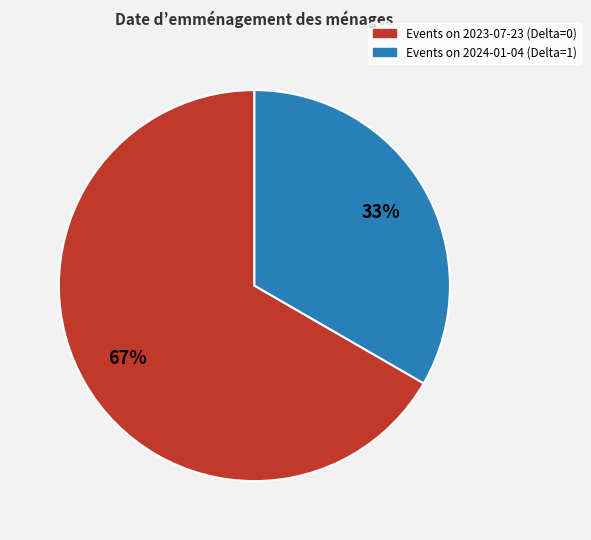

To the nearest percent, what is the average slice percentage?

50%